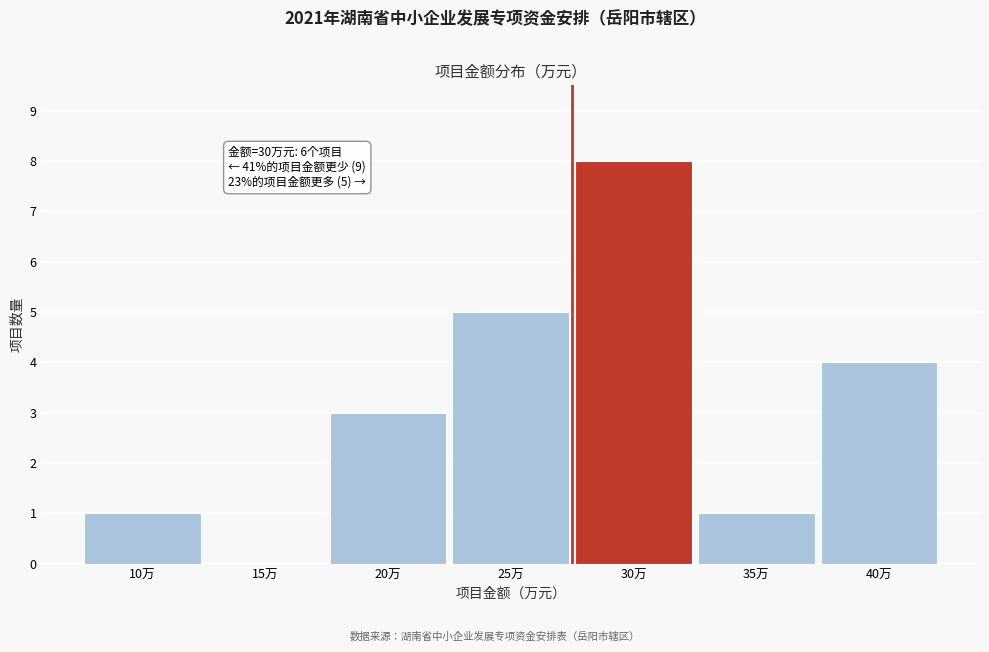

Reading left to right, extract all data points from this chart.

10万=1	15万=0	20万=3	25万=5	30万=8	35万=1	40万=4